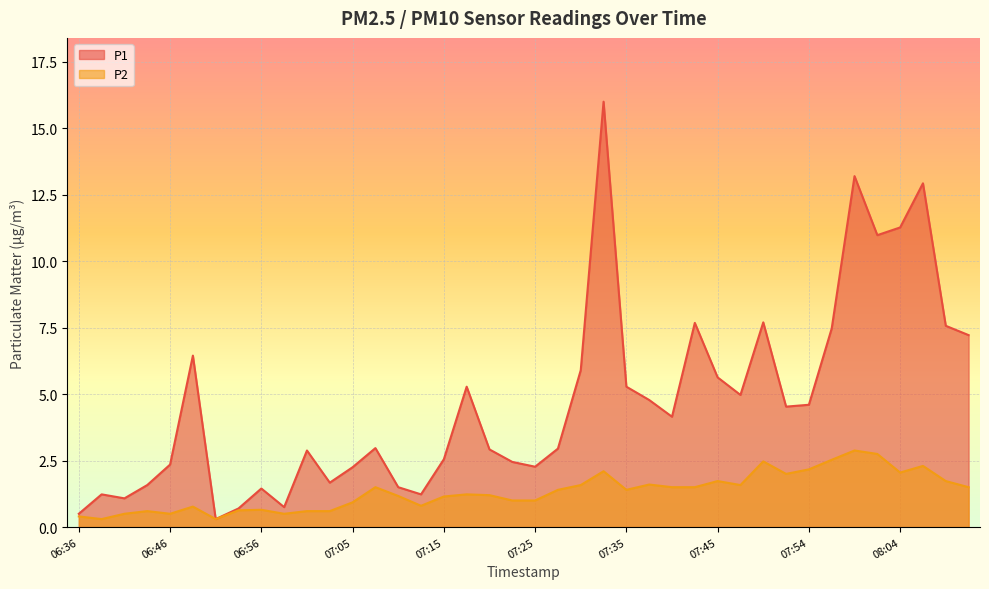

List the series in order of their peak value, highest first.

P1, P2